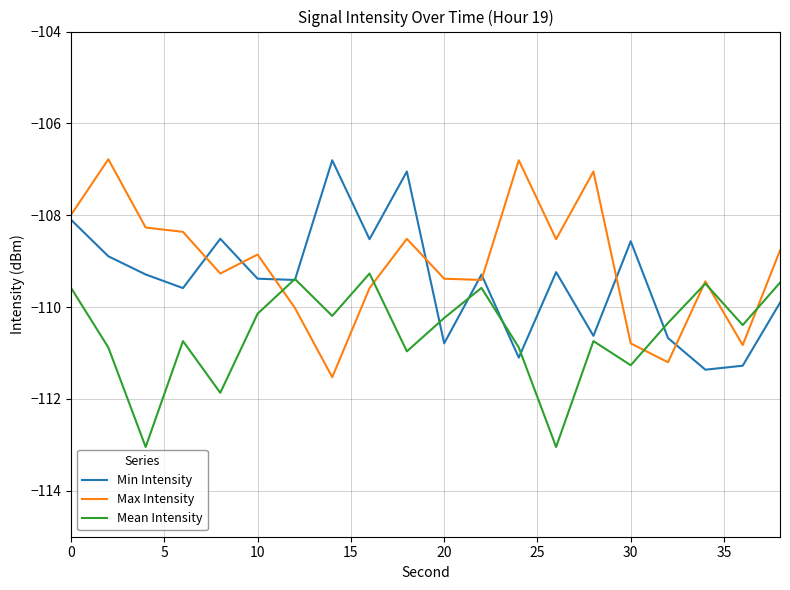

What is the minimum value shown in the chart?

-113.0